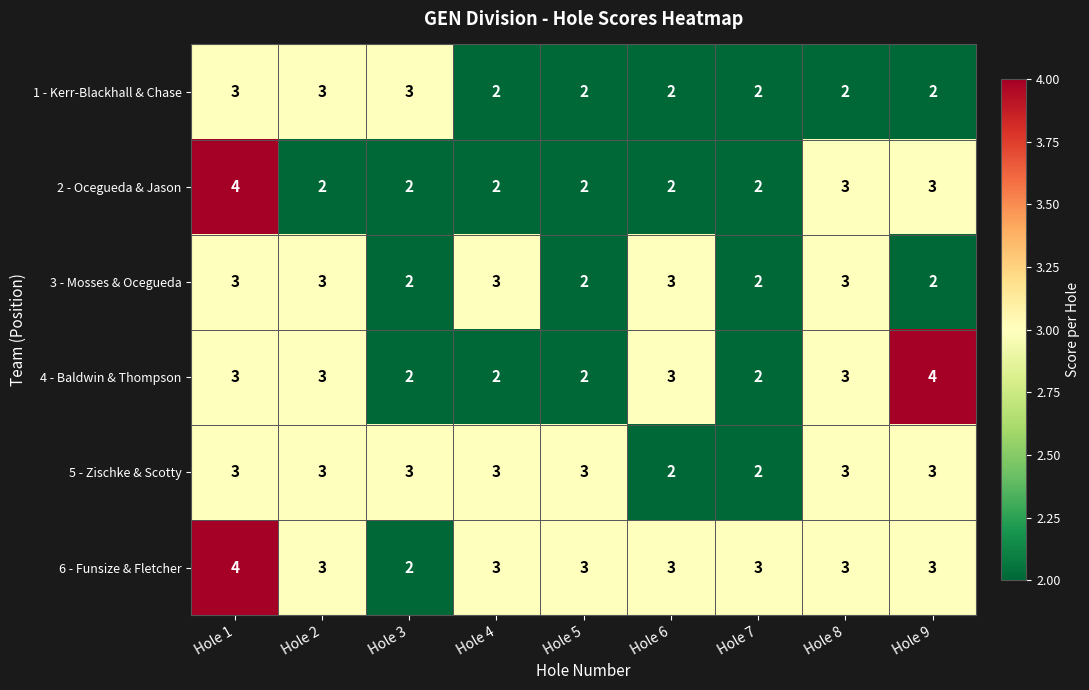

What is the maximum value shown in the chart?

4